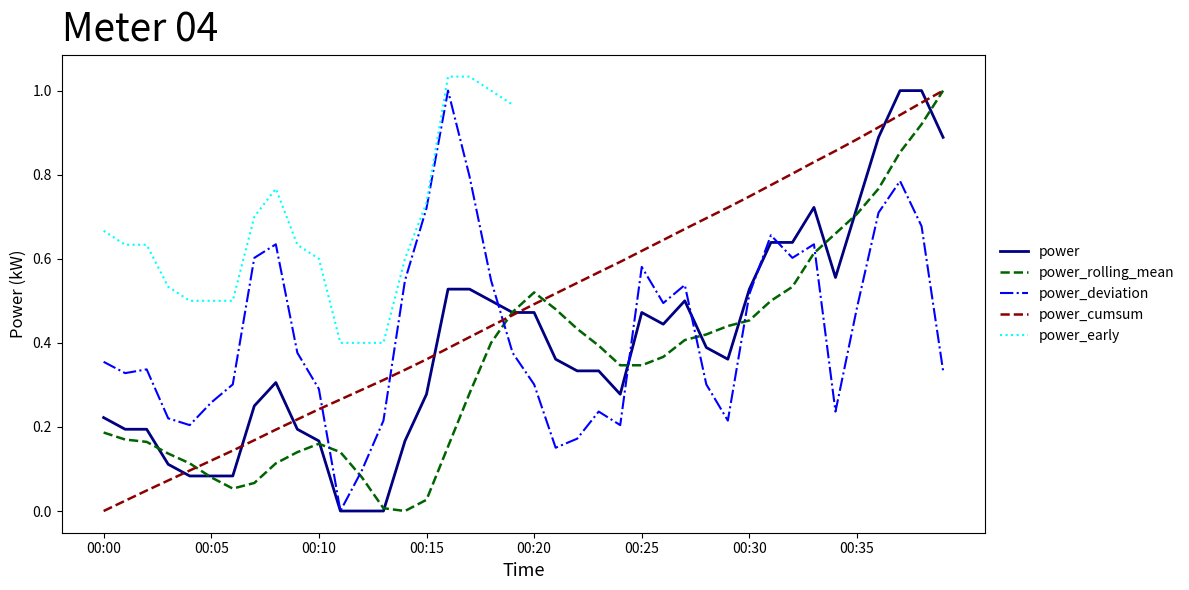

List the labels in order of value, smallest first.

00:11, 00:12, 00:13, 00:04, 00:05, 00:06, 00:03, 00:10, 00:14, 00:01, 00:02, 00:09, 00:00, 00:07, 00:15, 00:24, 00:08, 00:22, 00:23, 00:21, 00:29, 00:28, 00:26, 00:19, 00:20, 00:25, 00:18, 00:27, 00:16, 00:17, 00:30, 00:34, 00:31, 00:32, 00:33, 00:35, 00:36, 00:39, 00:37, 00:38